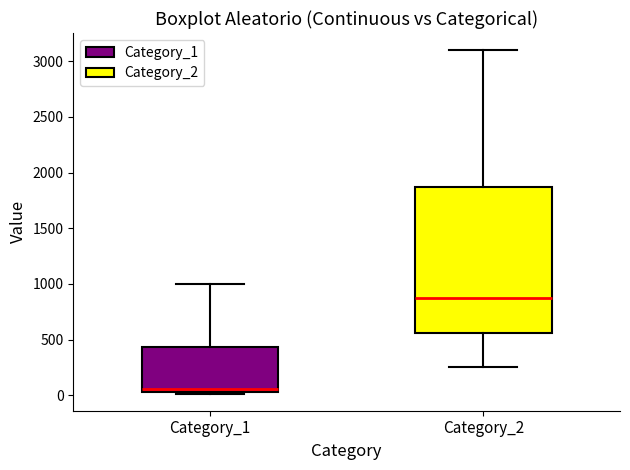

Which box has the highest median line?

Category_2